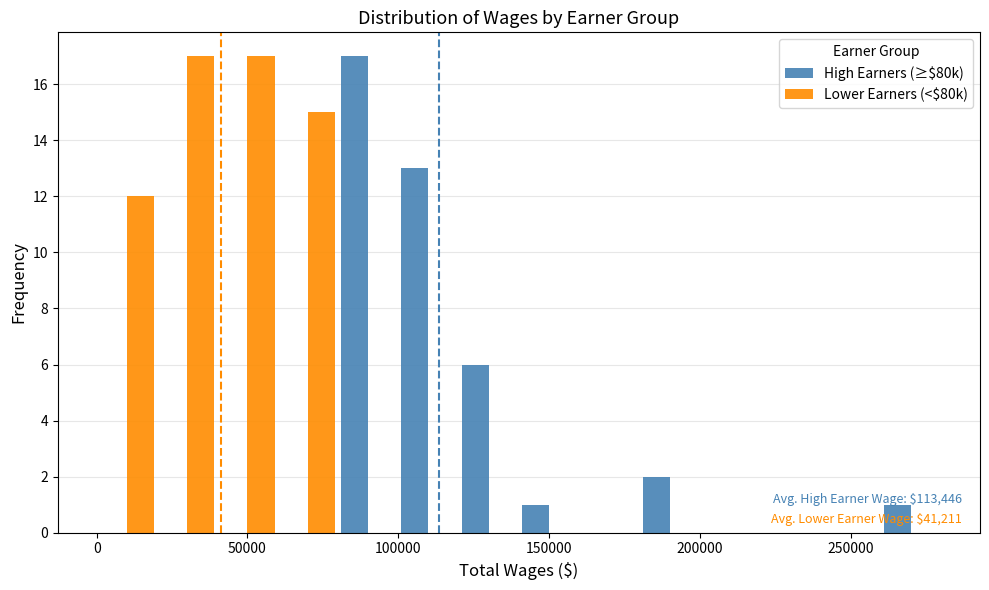

In the High Earners (≥$80k) series, which range on the x-axis has the tallest bar?

80000 to 100000